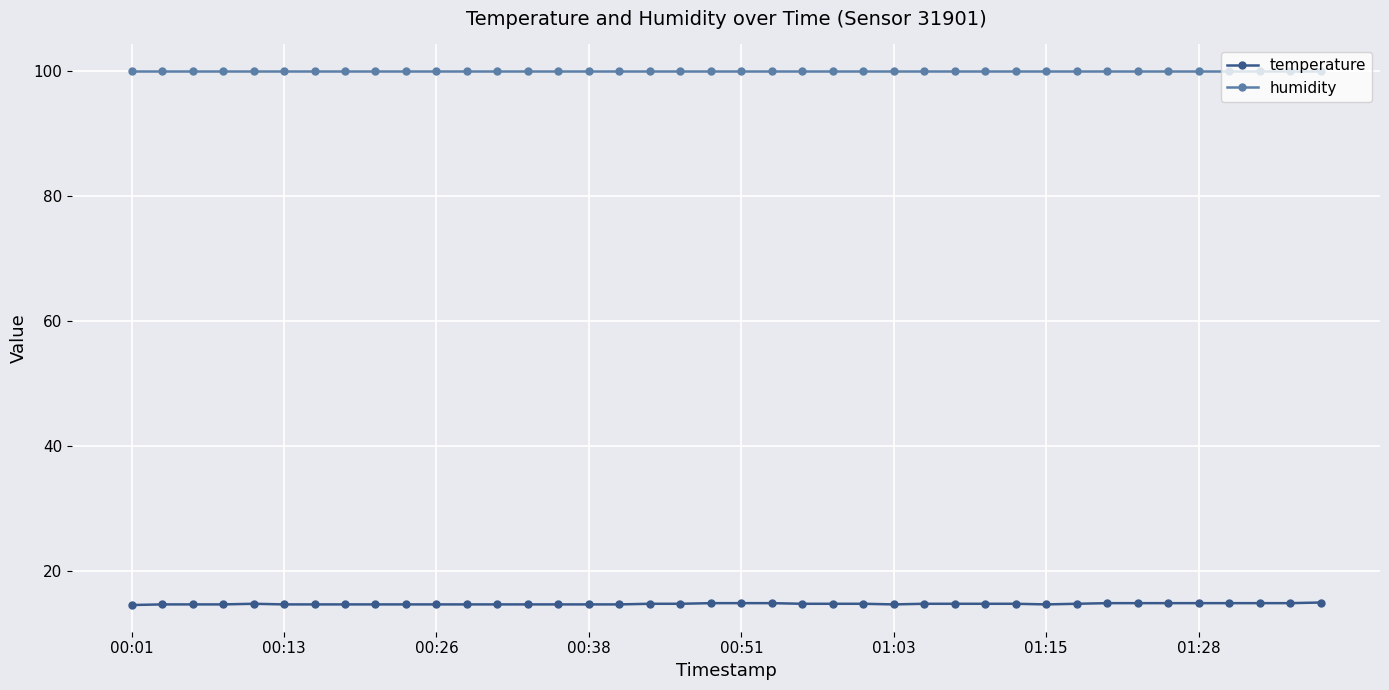

True or false: humidity and temperature cross at least once.

False